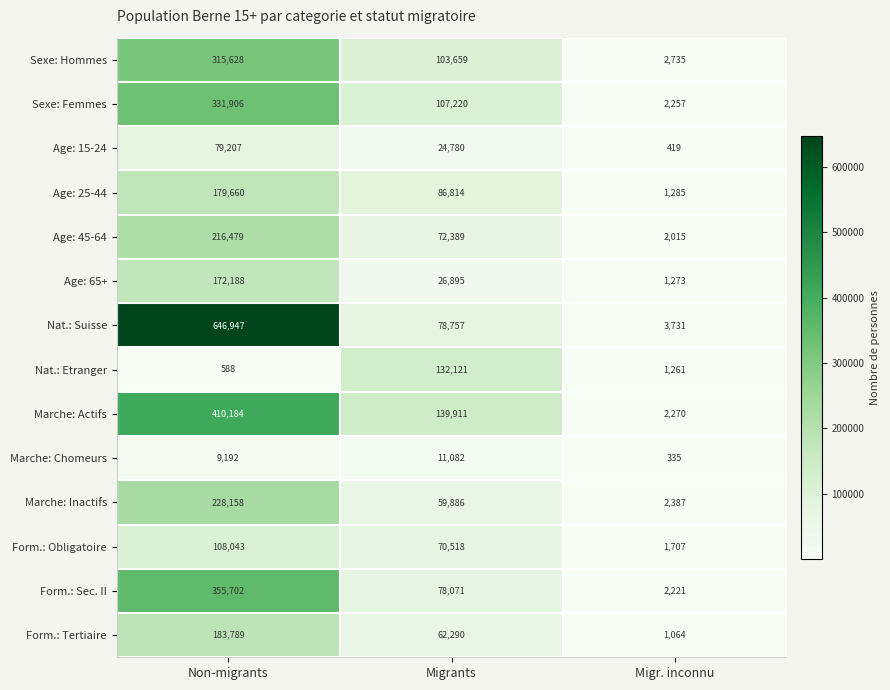

At which label is Age: 65+ closest to 86730?

Migrants